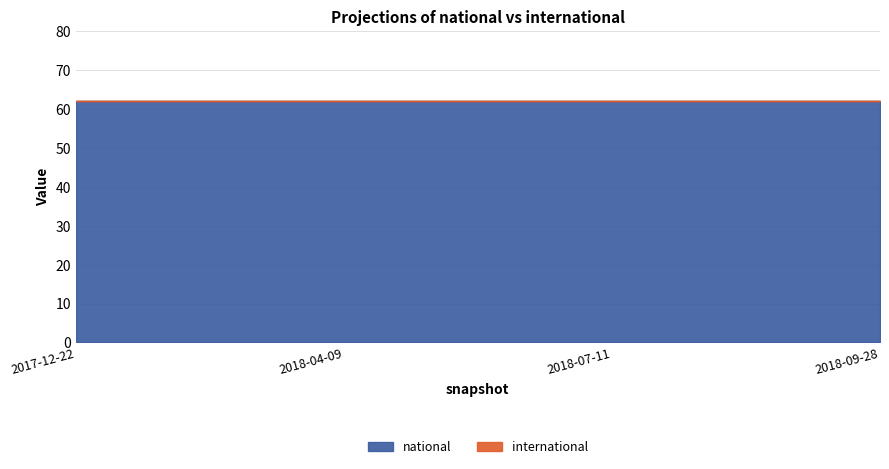

True or false: international has more than 2 points higher than both neighbors.

False